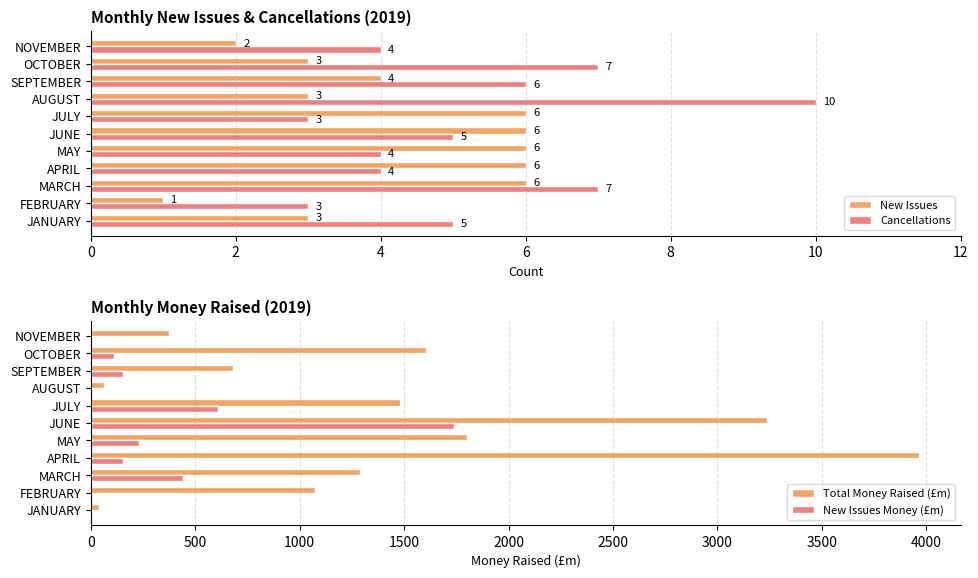

What is the value of the New Issues bar at the 9th from the left?

6.0